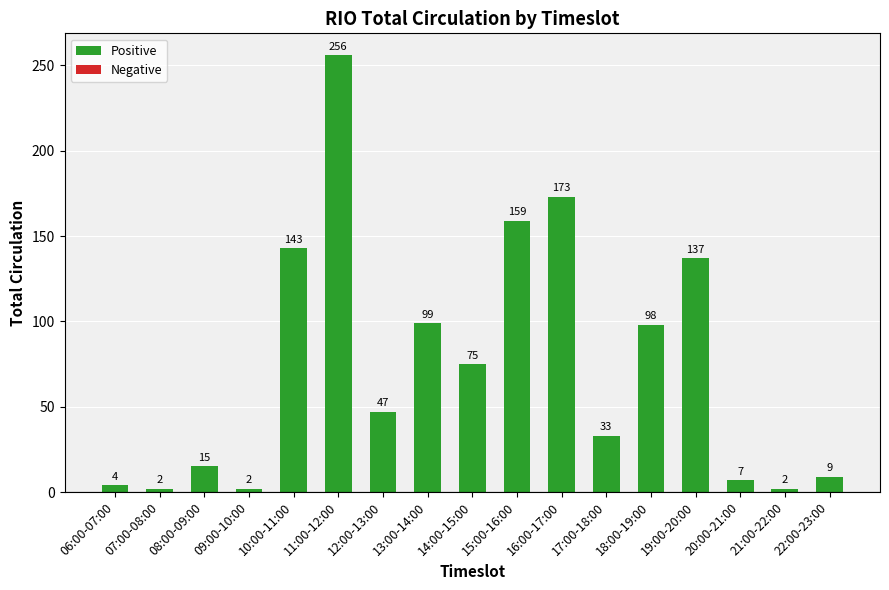

Count the number of data series in this chart.

1